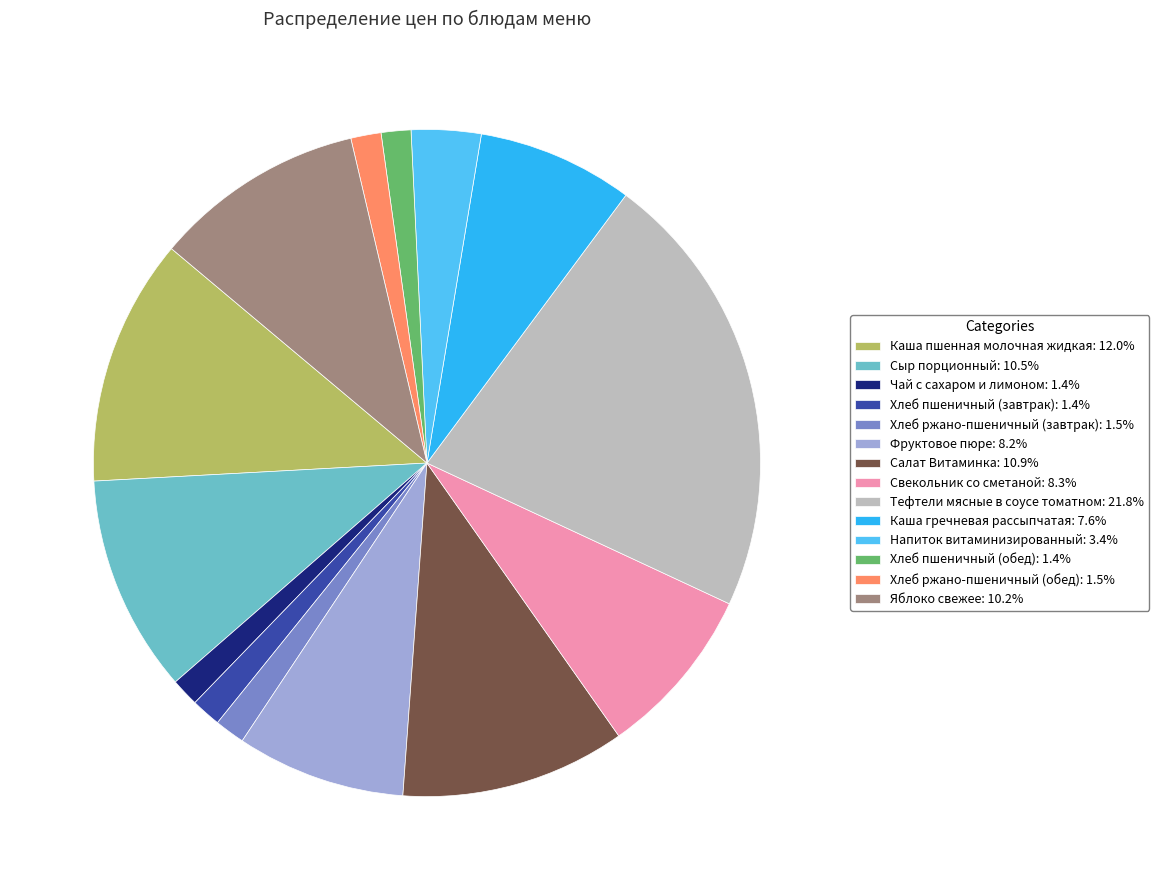

Do Сыр порционный: 10.5% and Каша пшенная молочная жидкая: 12.0% together represent more than half of the pie?

No